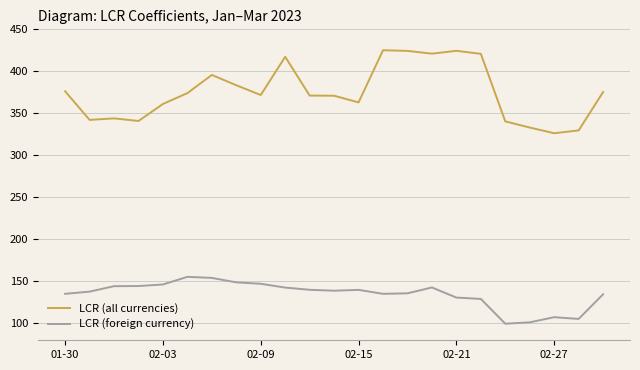

Which series has the widest spread of values?

LCR (all currencies)